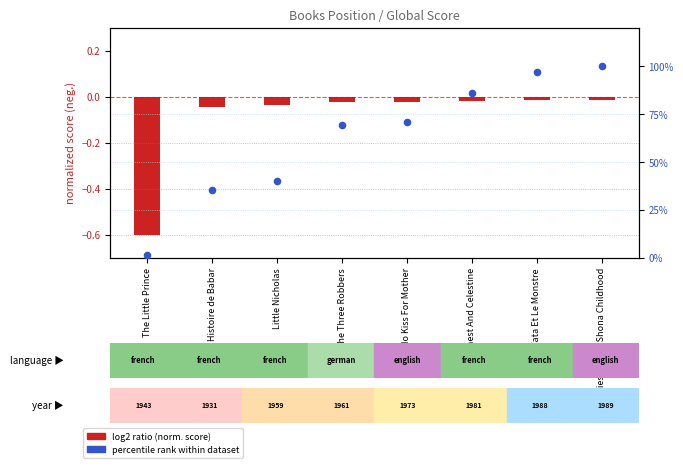

Which series contains the highest Y value?

percentile rank within dataset